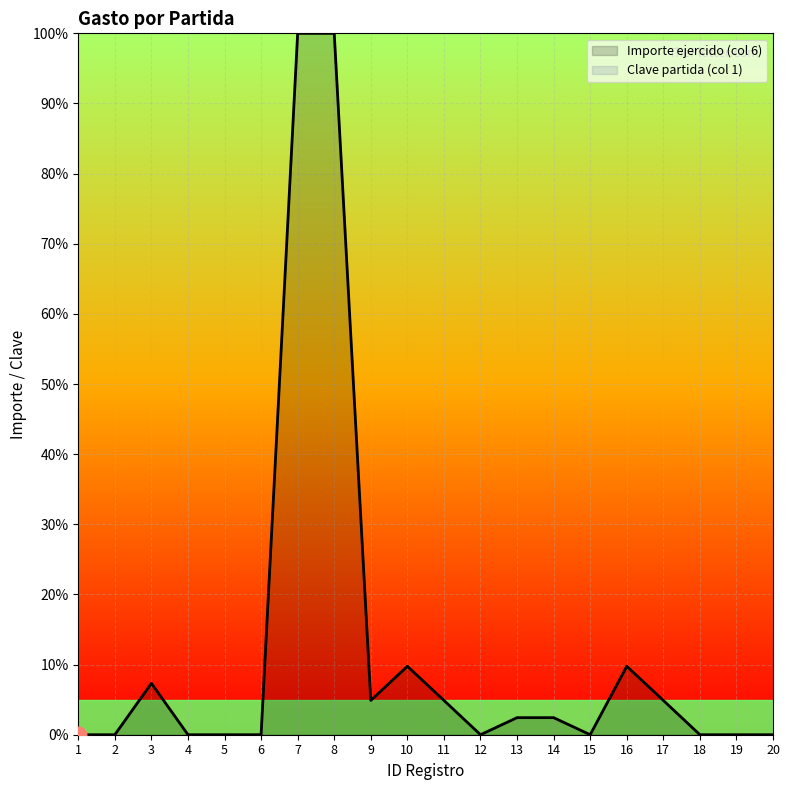

At which category does the data reach its first local valley?

9